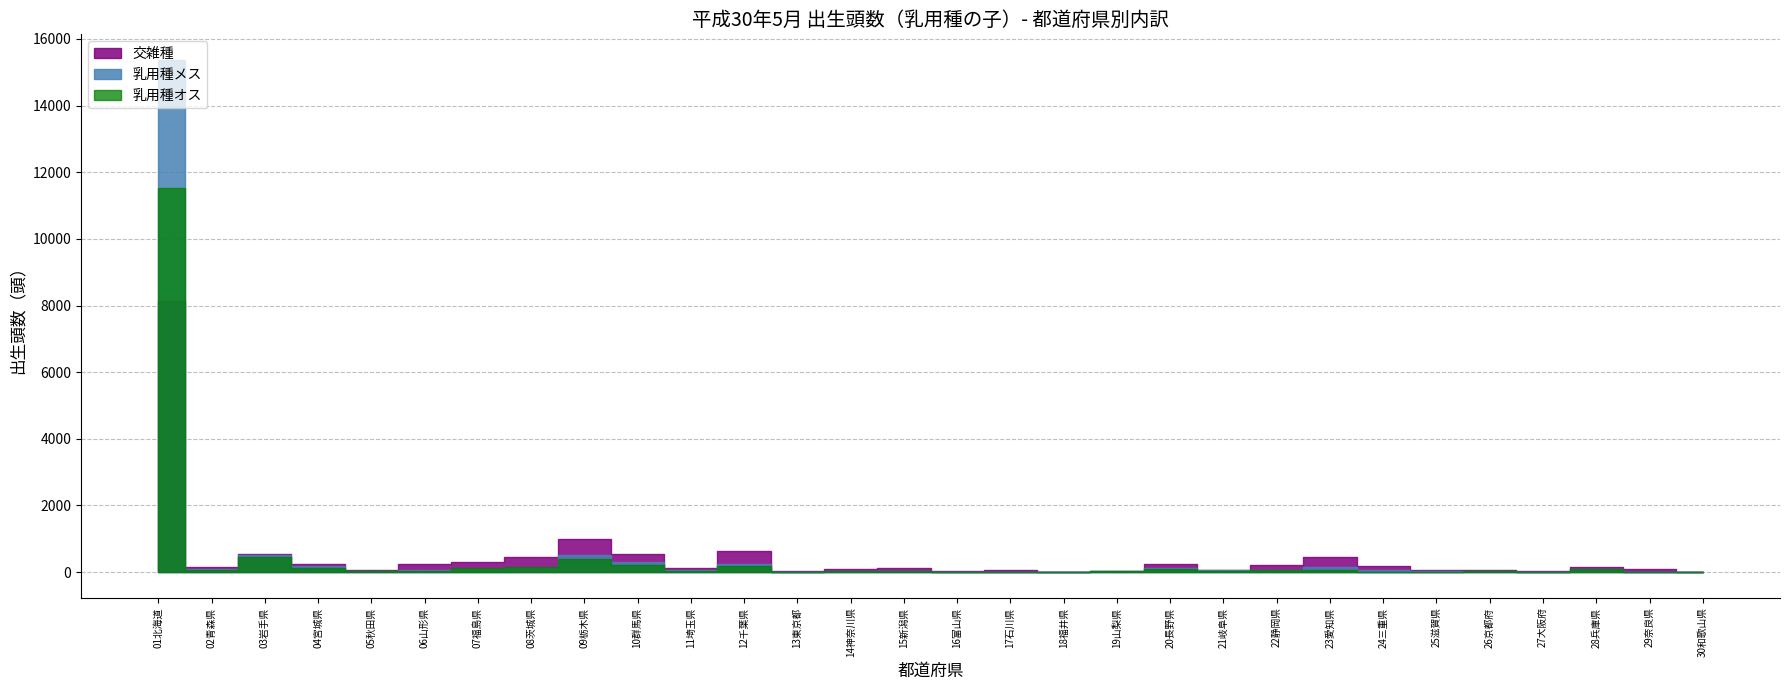

What are all the series names shown in the legend?

交雑種, 乳用種メス, 乳用種オス